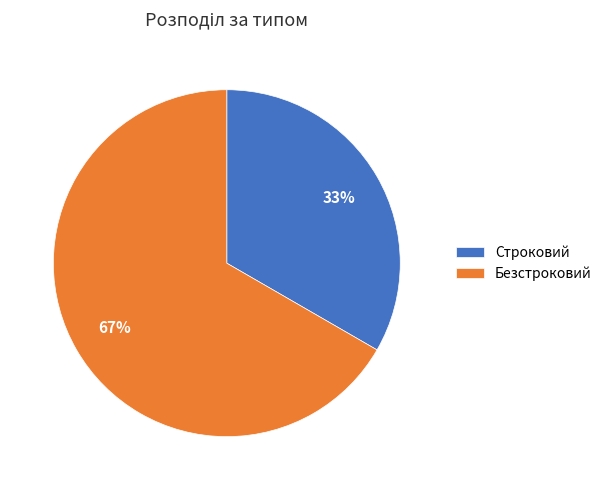

Which category has the smallest portion of the pie?

Строковий